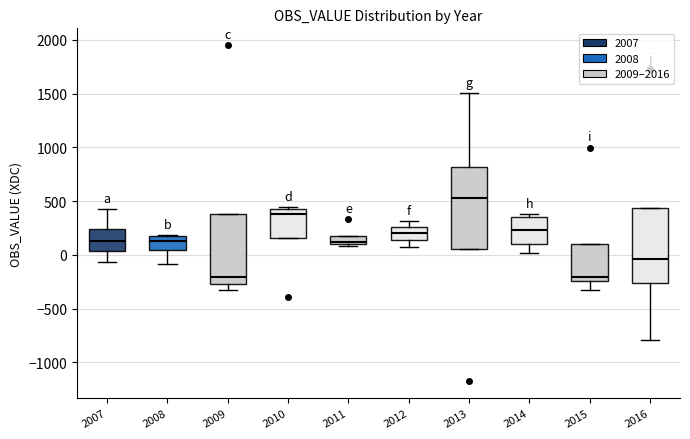

Reading left to right, transcribe this box plot: for each box, give where its median line is, the range the box spans, and where its two whiskers end, as read against the y-axis. The values are not printed on the chart, so give them approximately, as read against the axis.

2007: median 150, box 50 to 250, whiskers -50 to 450
2008: median 150, box 50 to 200, whiskers -100 to 200
2009: median -200, box -250 to 400, whiskers -350 to 400
2010: median 400, box 150 to 450, whiskers 150 to 450
2011: median 100 (just above the box's lower edge), box 100 to 200, whiskers 100 to 200
2012: median 200, box 150 to 250, whiskers 50 to 300
2013: median 550, box 50 to 800, whiskers 50 to 1500
2014: median 250, box 100 to 350, whiskers 0 to 400
2015: median -200, box -250 to 100, whiskers -300 to 100
2016: median -50, box -250 to 450, whiskers -800 to 450